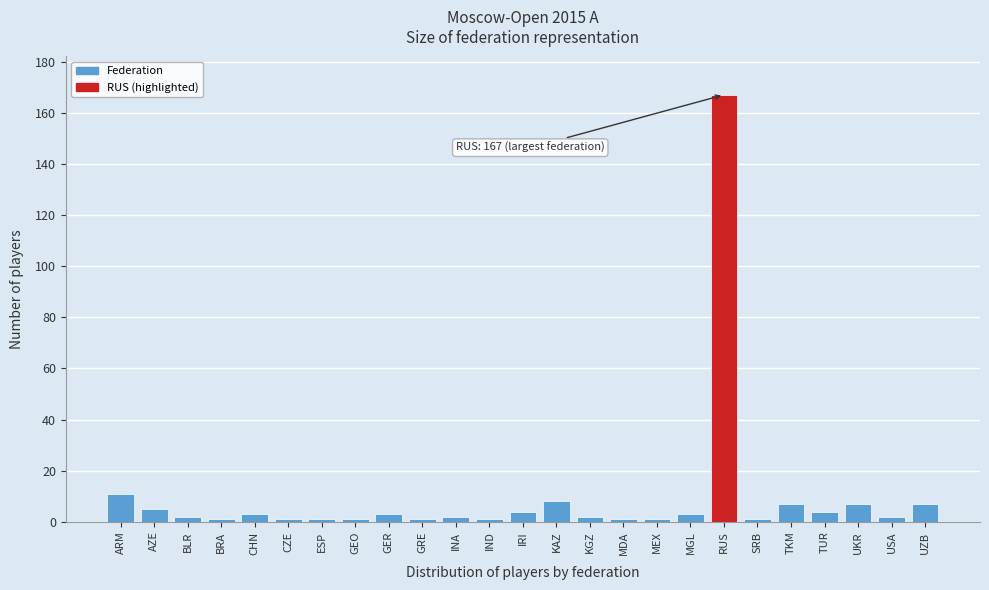

Reading right to left, transcribe all the data shown in this chart.

UZB=7	USA=2	UKR=7	TUR=4	TKM=7	SRB=1	RUS=167	MGL=3	MEX=1	MDA=1	KGZ=2	KAZ=8	IRI=4	IND=1	INA=2	GRE=1	GER=3	GEO=1	ESP=1	CZE=1	CHN=3	BRA=1	BLR=2	AZE=5	ARM=11